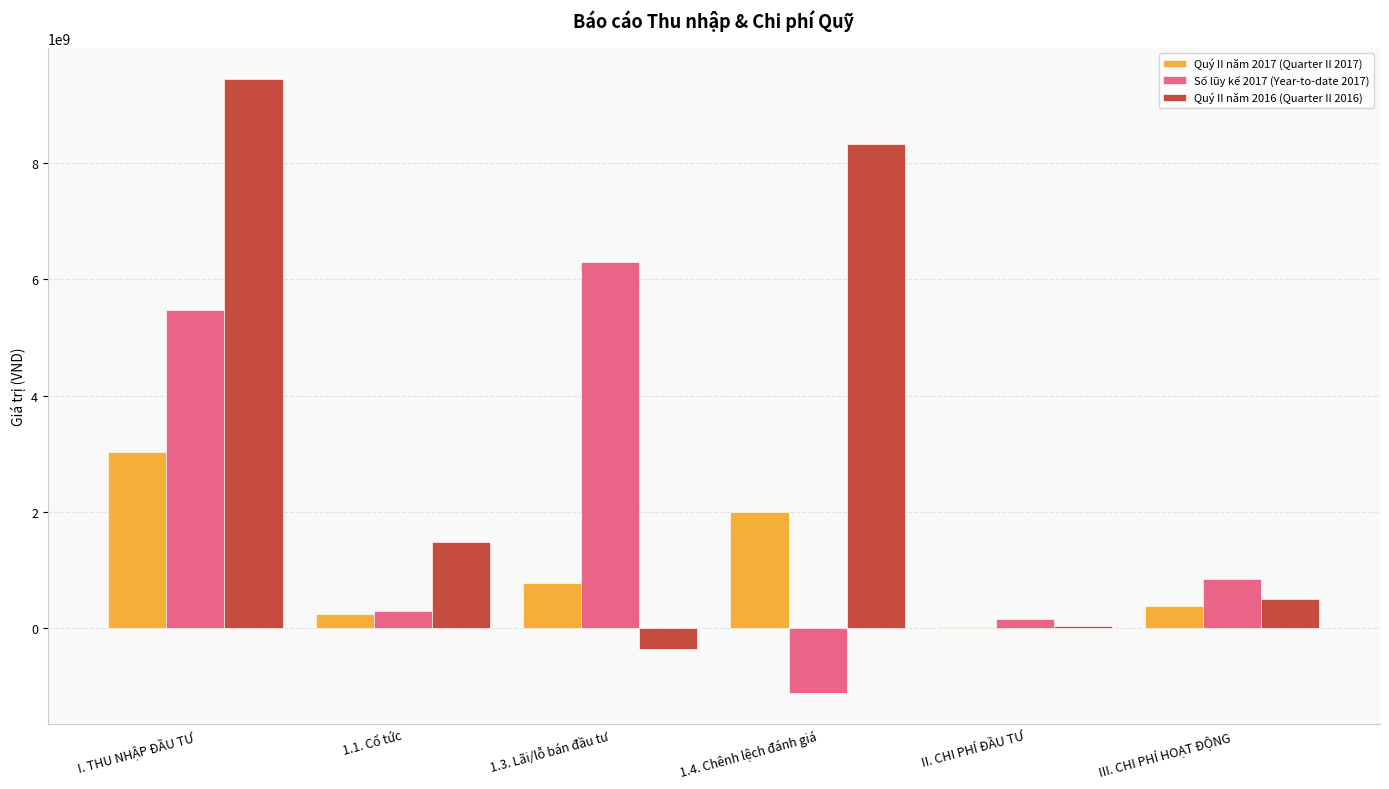

Which category has the highest value across all series?

I. THU NHẬP ĐẦU TƯ